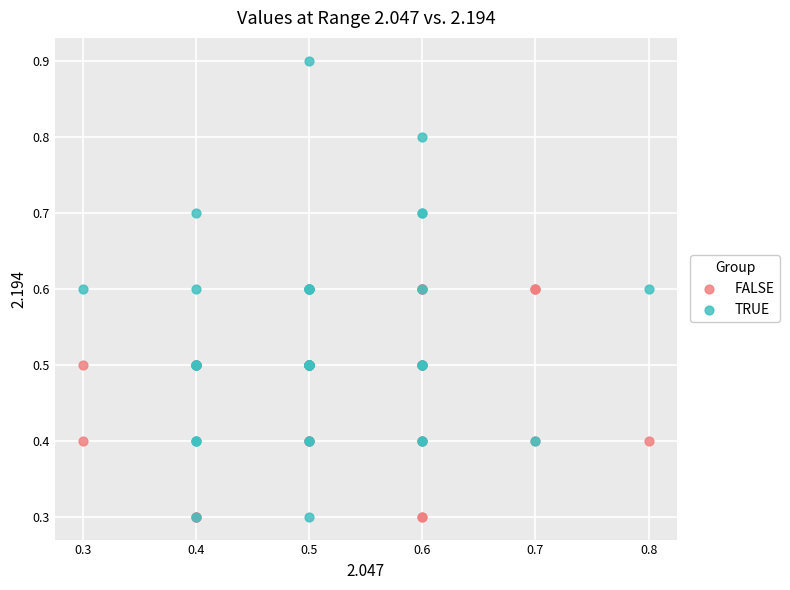

Which series has the largest Y range (max minus min)?

TRUE